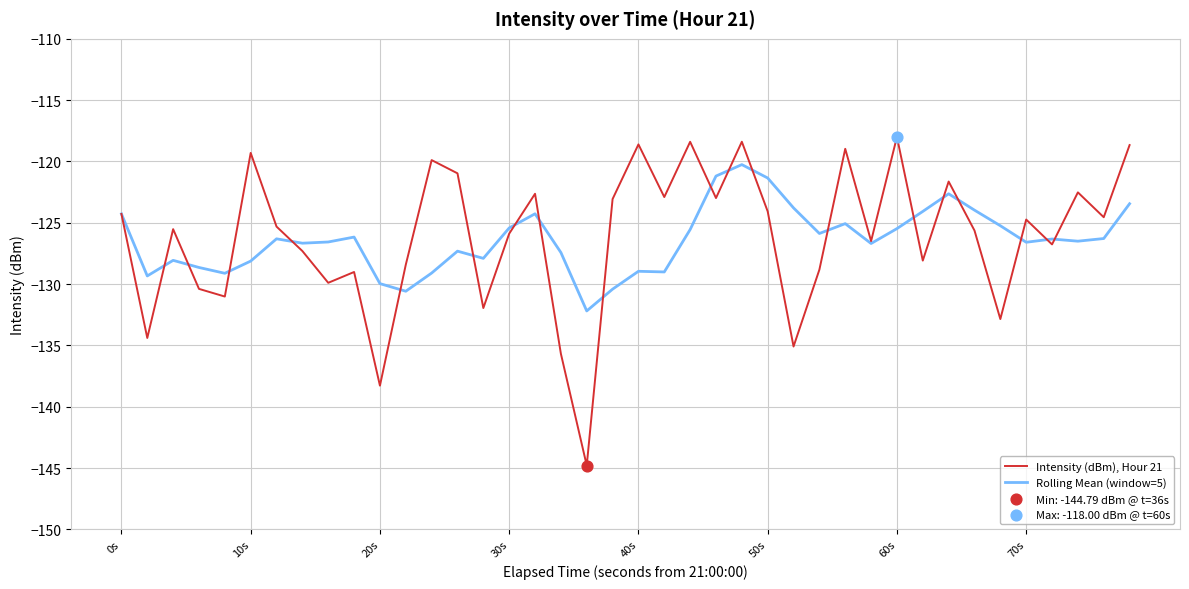

List the series in order of their overall mean, highest first.

Intensity (dBm), Hour 21, Rolling Mean (window=5)